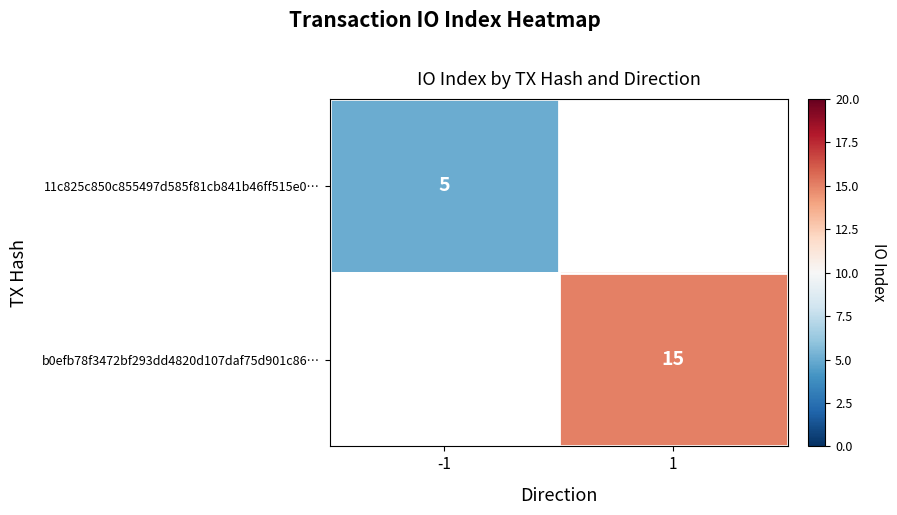

The value of 11c825c850c855497d585f81cb841b46ff515e0… at -1 is 8.5. True or false?

False